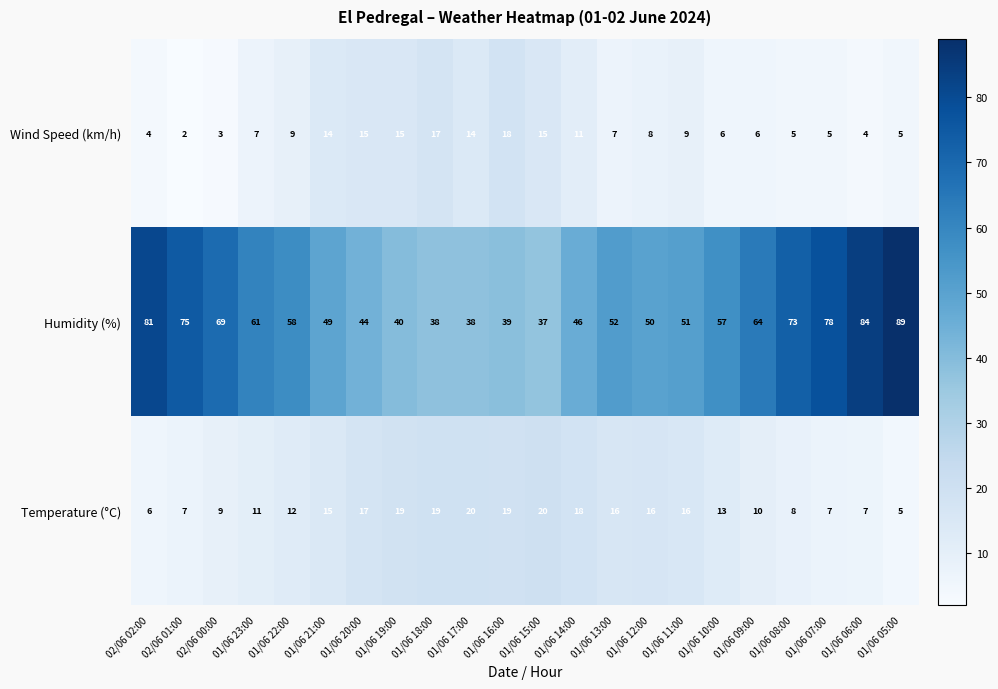

At which label is Humidity (%) closest to 63?

01/06 09:00